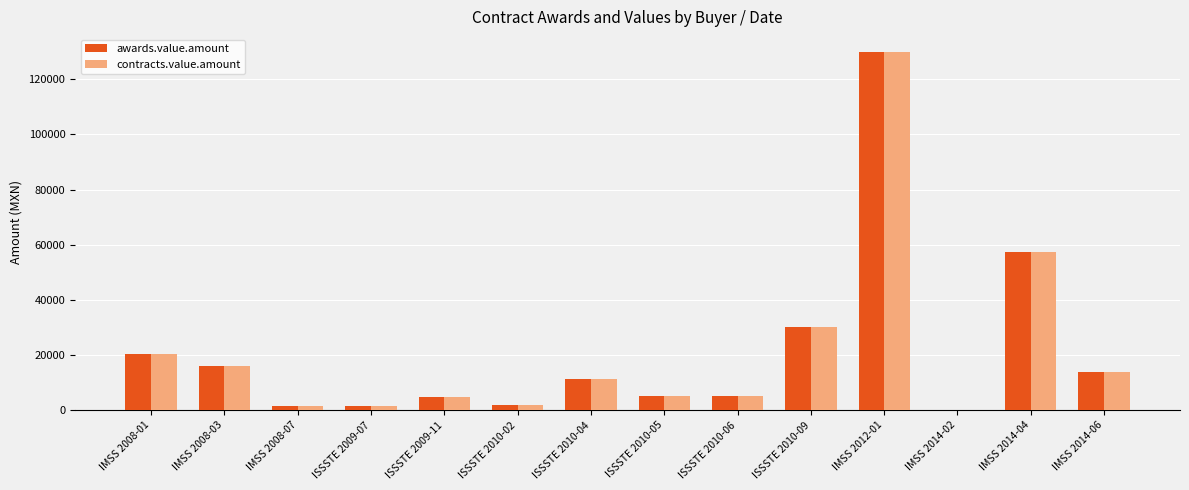

What is the greatest value displayed?

129881.9